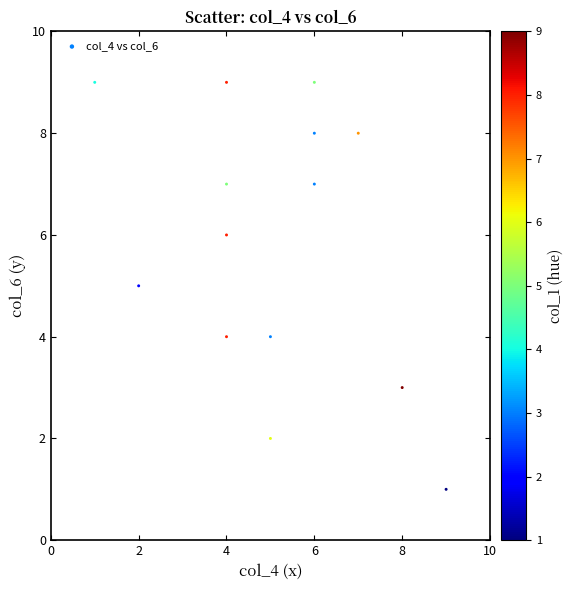

What is the range of X values (max minus min)?

8